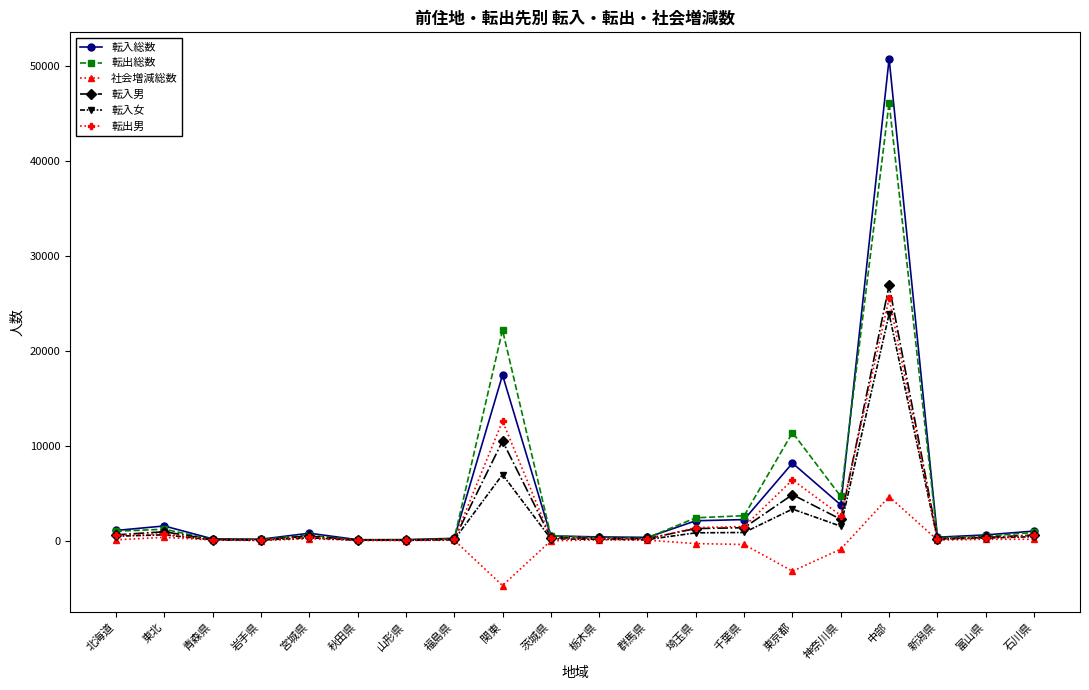

What is the maximum value shown in the chart?

50754